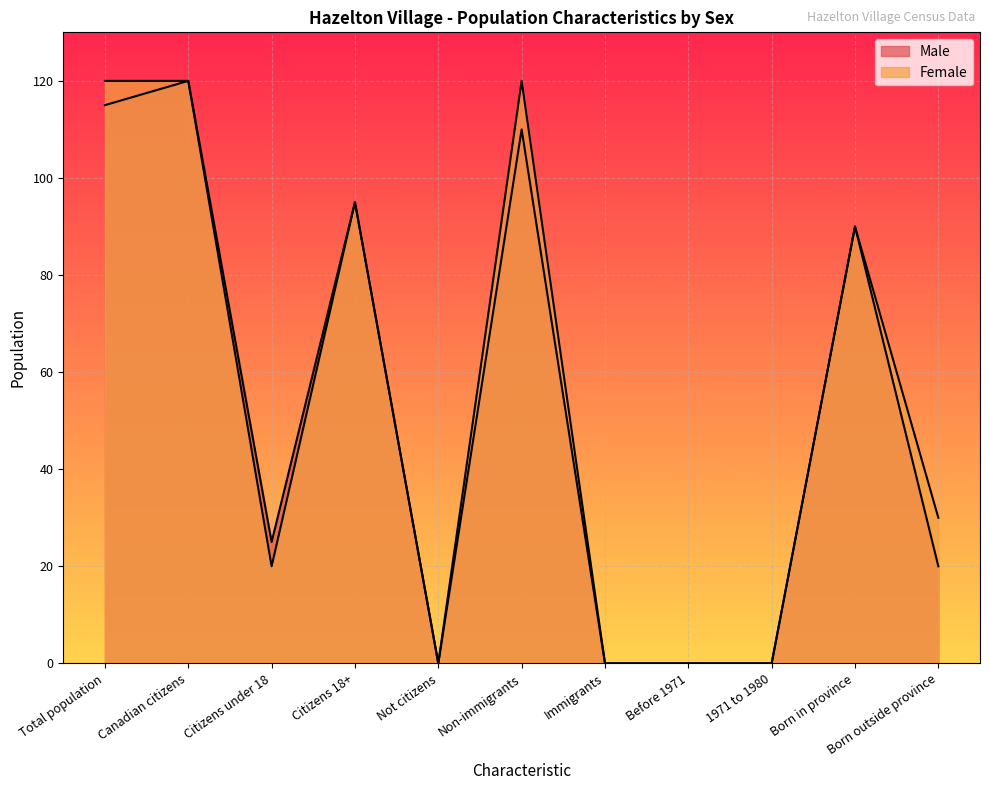

What are all the series names shown in the legend?

Male, Female